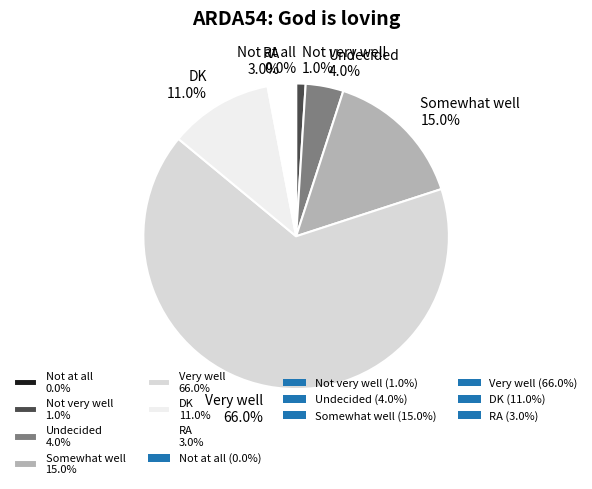

What percentage is NOT represented by Not very well?

99.0%